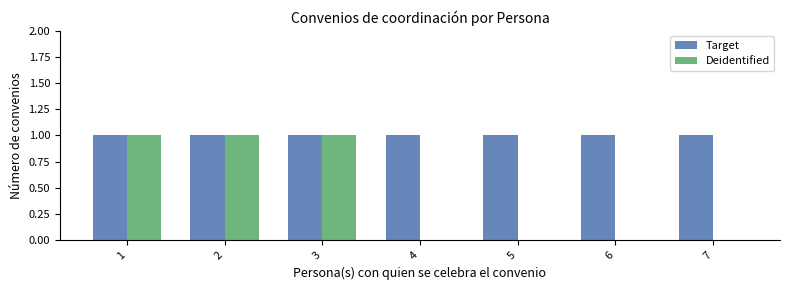

Which series has the largest total across all categories?

Target